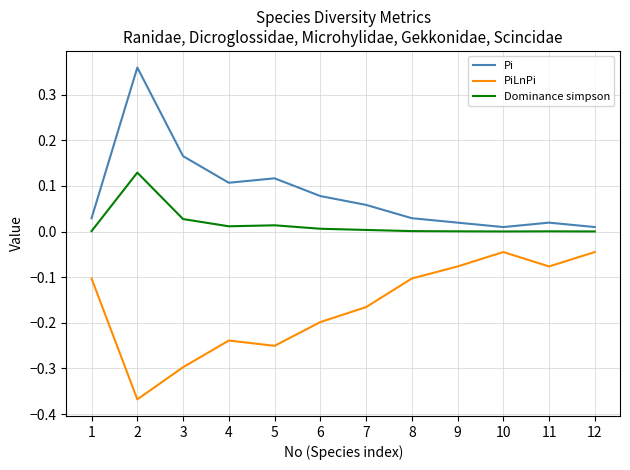

How many lines are shown in the chart?

3